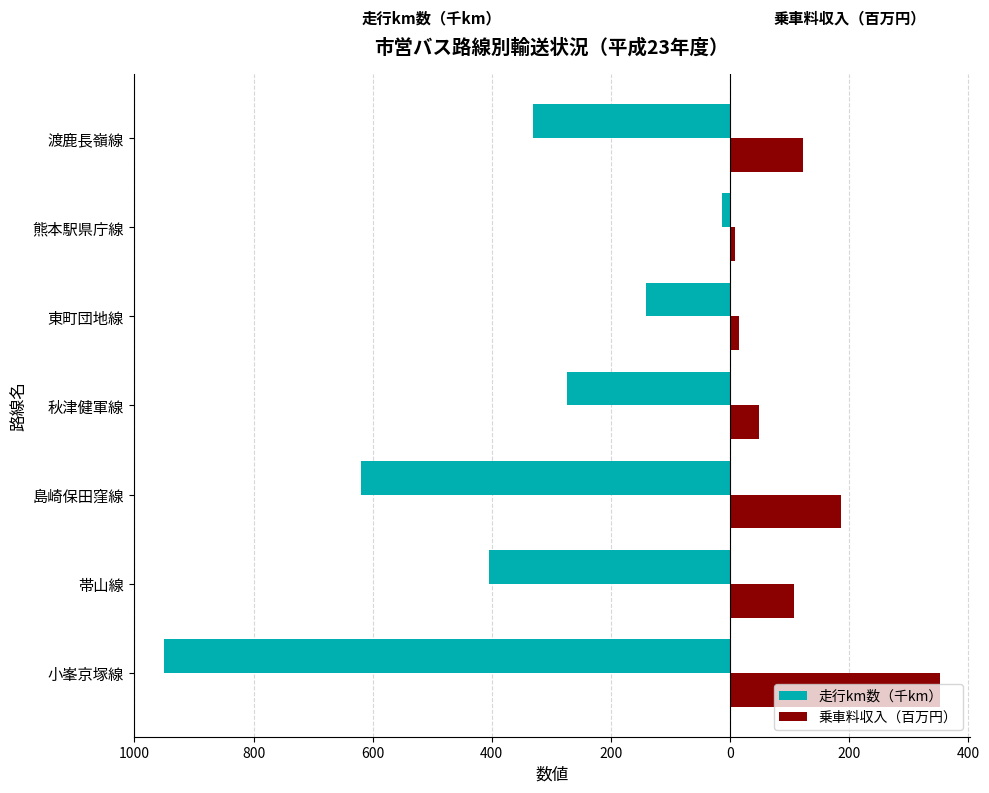

Reading left to right, what are all the values shown in this chart?

走行km数（千km）: -951	-405	-619	-273	-141	-13	-330
乗車料収入（百万円）: 352	108	187	49	15	8	122